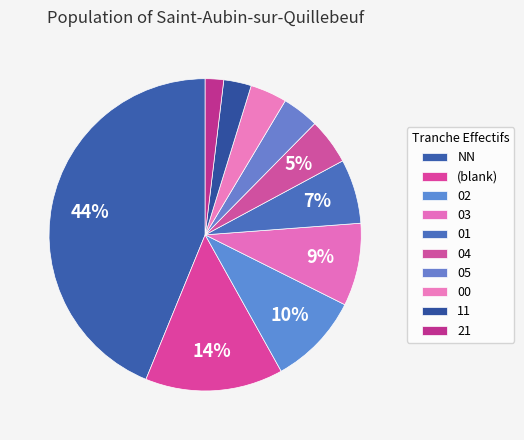

How many segments does this pie chart have?

10